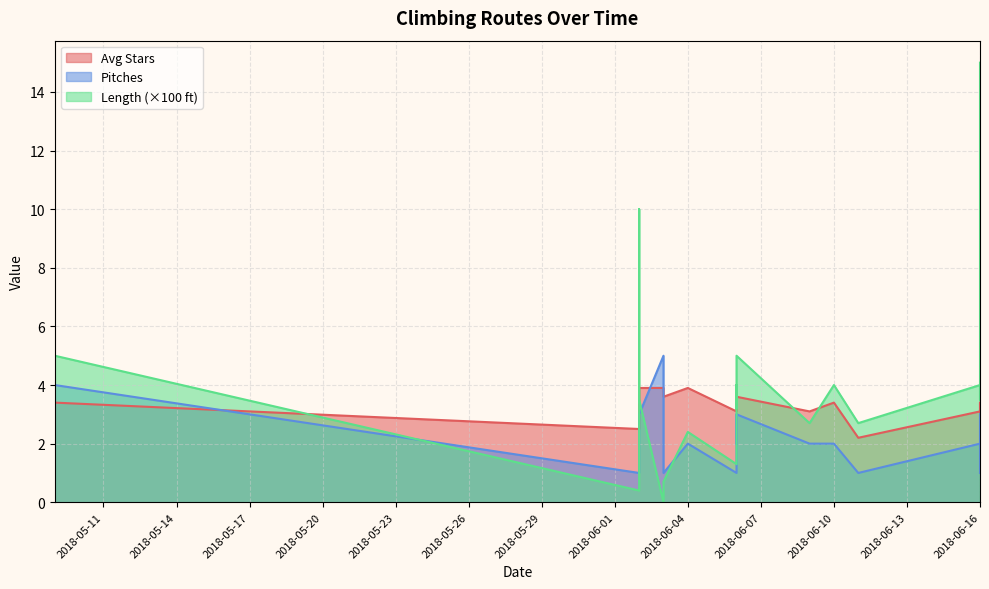

Which series has the widest spread of values?

Length